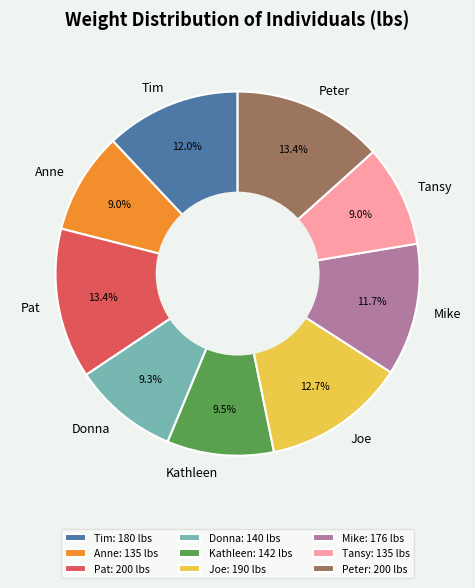

Does Joe represent more than half of the total?

No